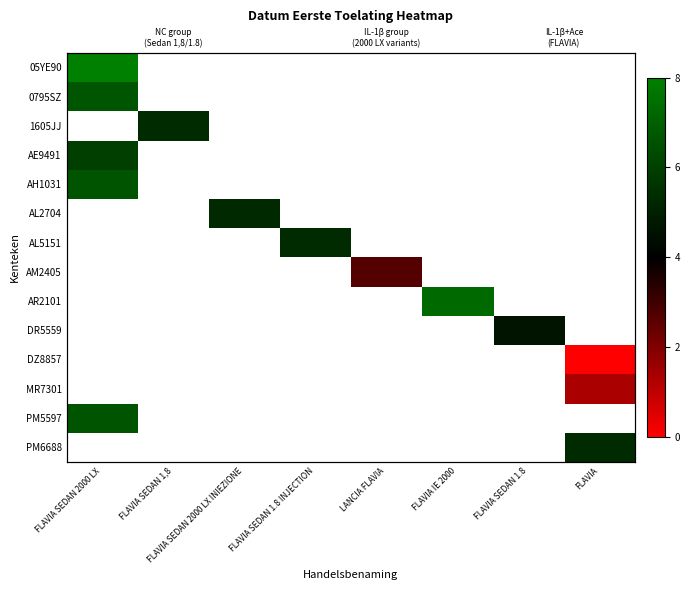

At which category does the chart reach its peak across all series?

FLAVIA SEDAN 2000 LX